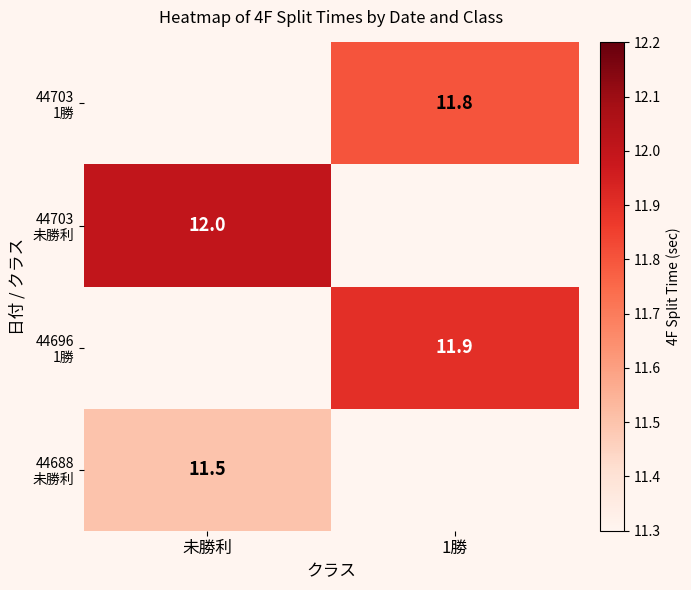

True or false: 44688 未勝利 has a value of 15.6 at 未勝利.

False